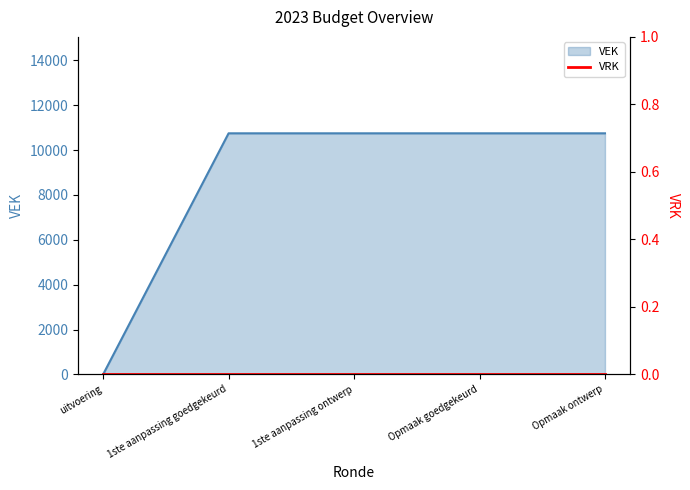

Reading left to right, list all the values displayed in this chart.

0	10750	10750	10750	10750